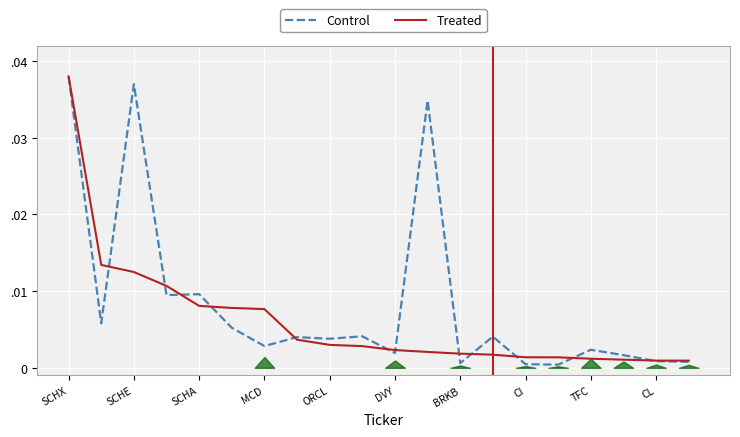

Where is the first local maximum for Control?

SCHE